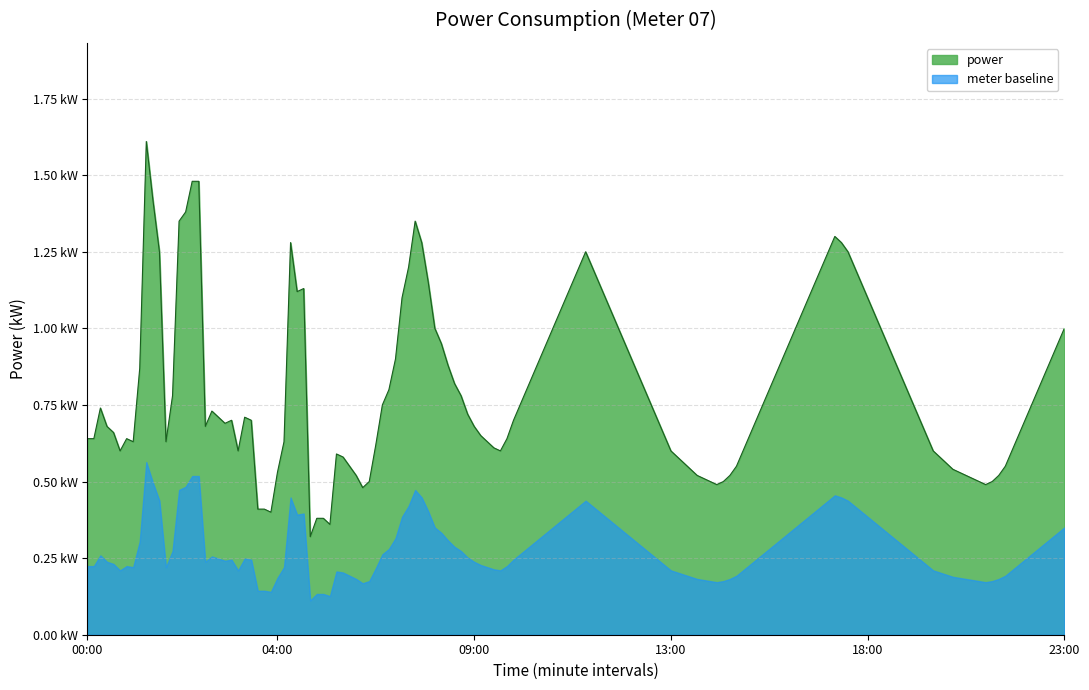

What position from the left is 23:00?

24